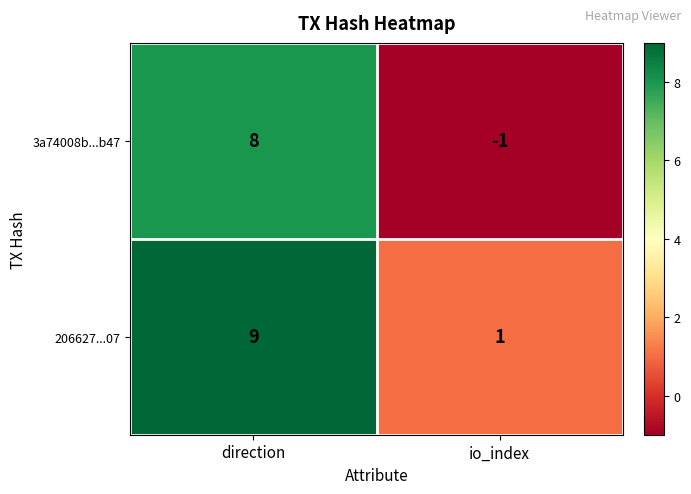

List the series in order of their overall mean, highest first.

206627...07, 3a74008b...b47